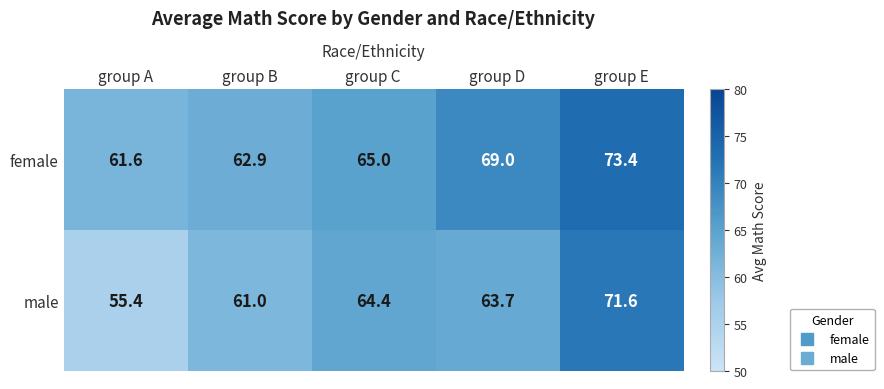

Which category has the lowest value across all series?

group A